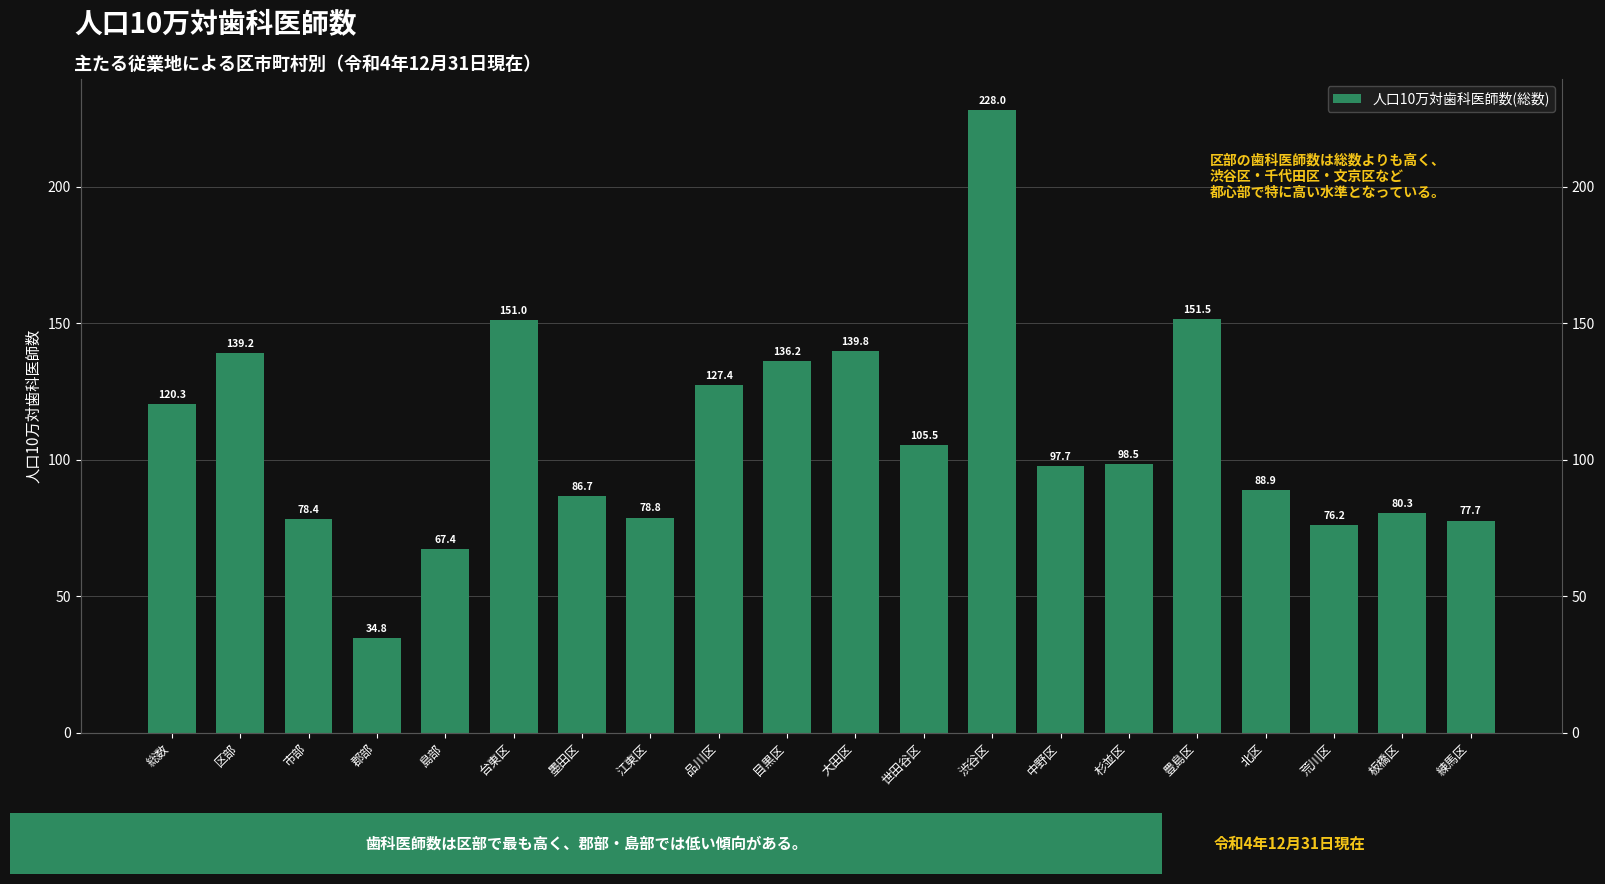

What is the smallest value displayed?

34.8